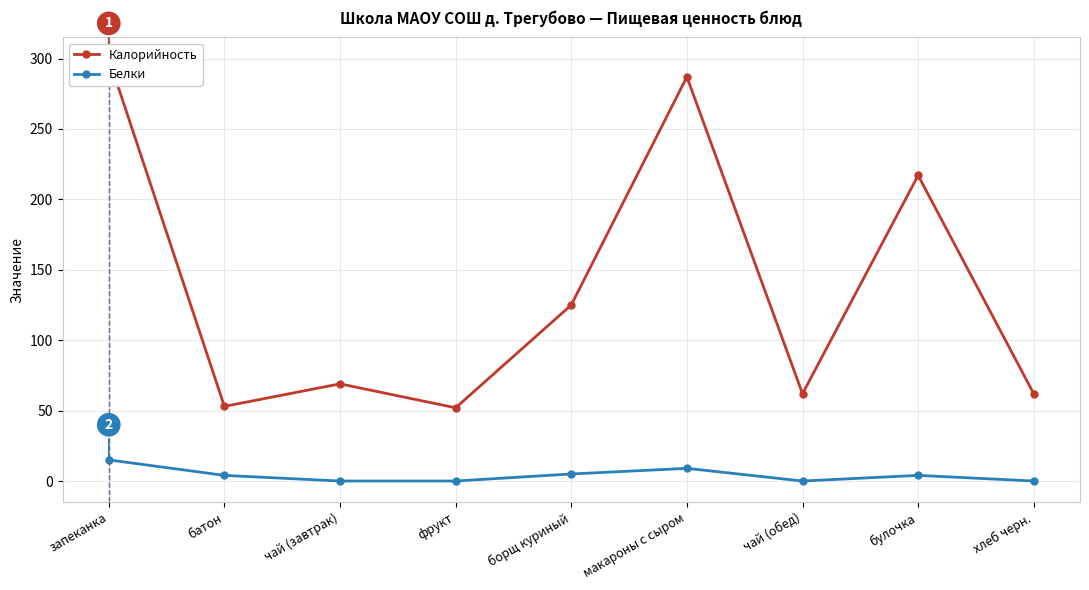

Reading right to left, list all the values displayed in this chart.

Калорийность: хлеб черн.=62	булочка=217	чай (обед)=62	макароны с сыром=287	борщ куриный=125	фрукт=52	чай (завтрак)=69	батон=53	запеканка=300
Белки: хлеб черн.=0	булочка=4	чай (обед)=0	макароны с сыром=9	борщ куриный=5	фрукт=0	чай (завтрак)=0	батон=4	запеканка=15